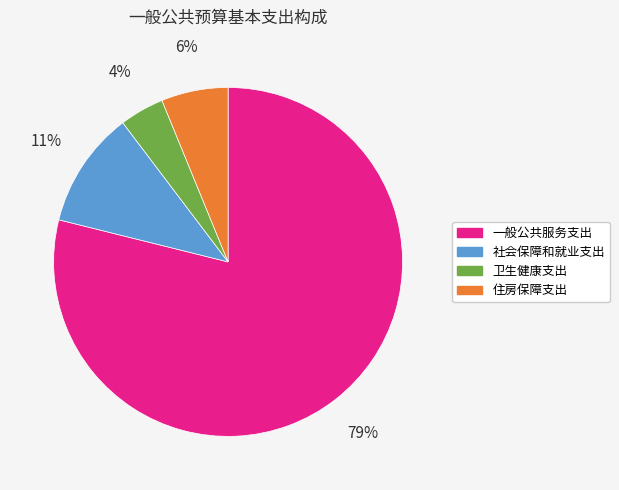

How many slices are in this pie chart?

4